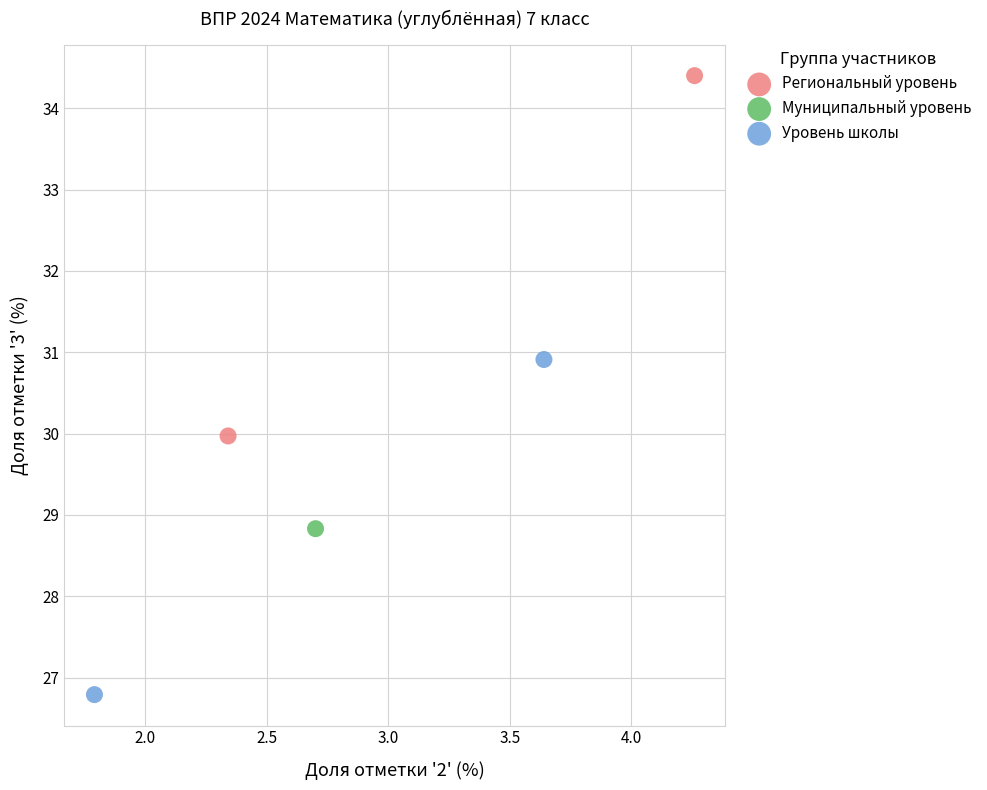

What are all the series names shown in the legend?

Региональный уровень, Муниципальный уровень, Уровень школы